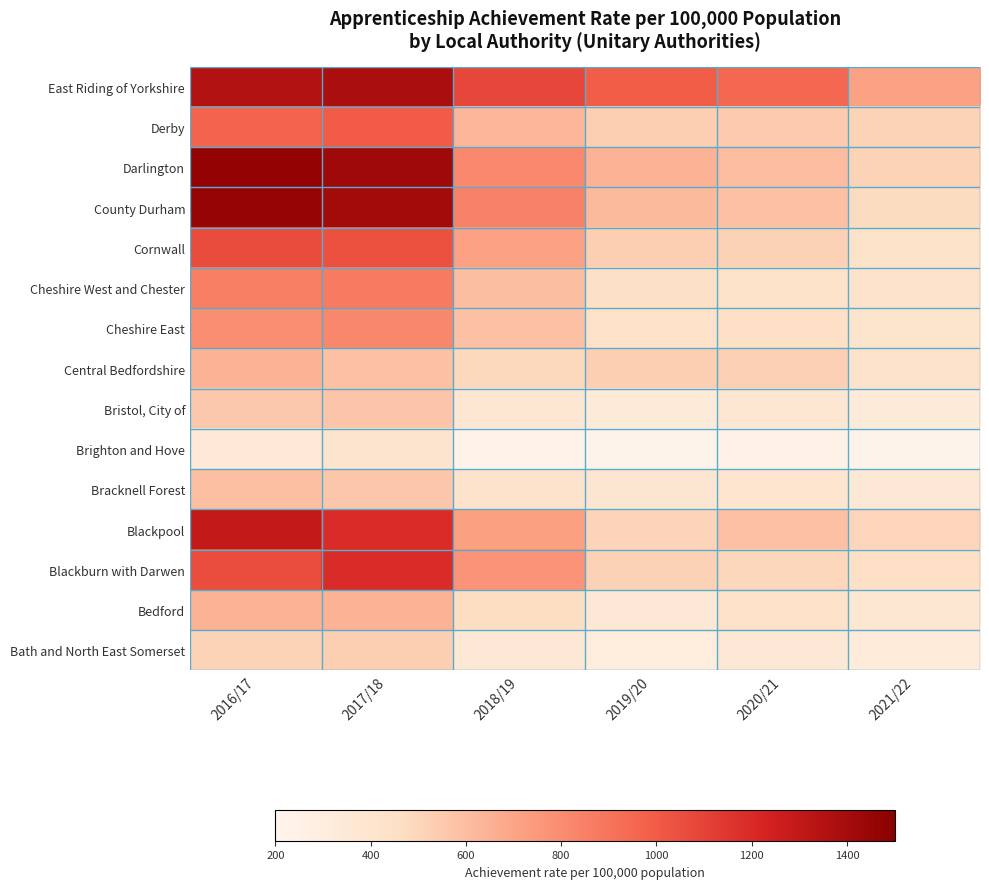

Between 2020/21 and 2018/19, which is larger?

2018/19